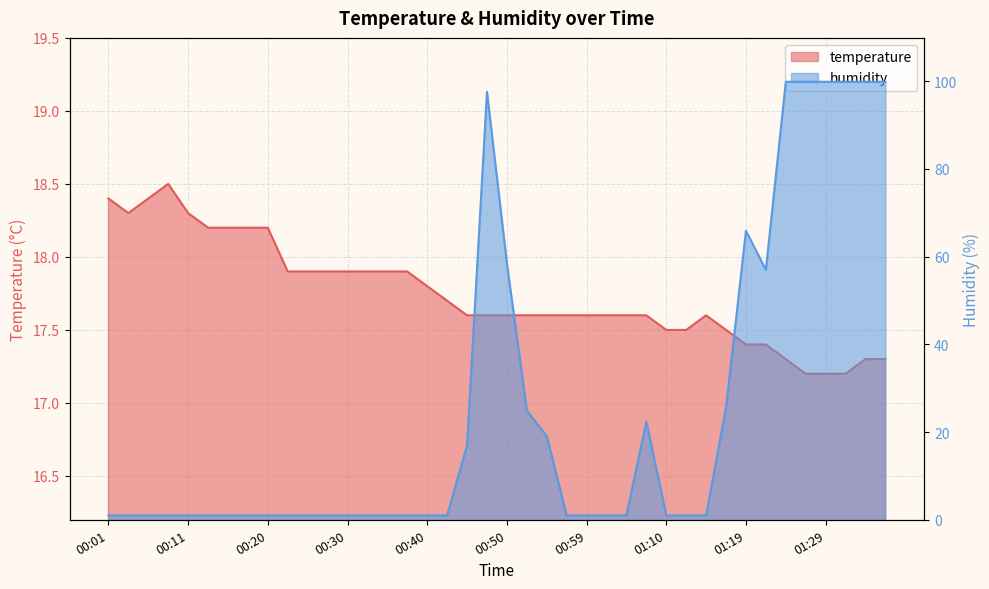

Which has a higher value, 00:50 or 00:13?

00:13